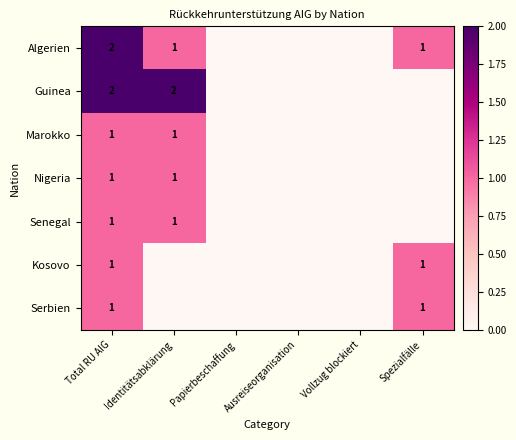

True or false: Senegal has a value of 1 at Total RU AIG.

True